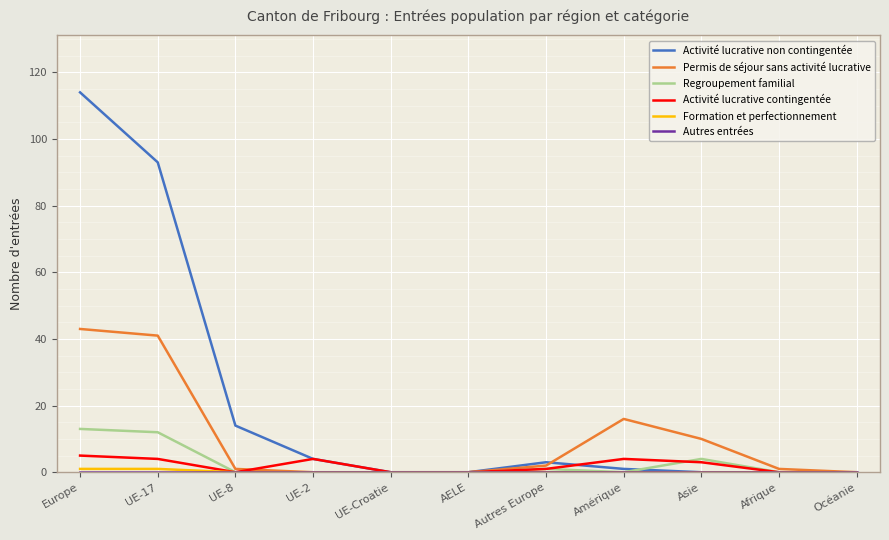

What position from the left is Océanie?

11